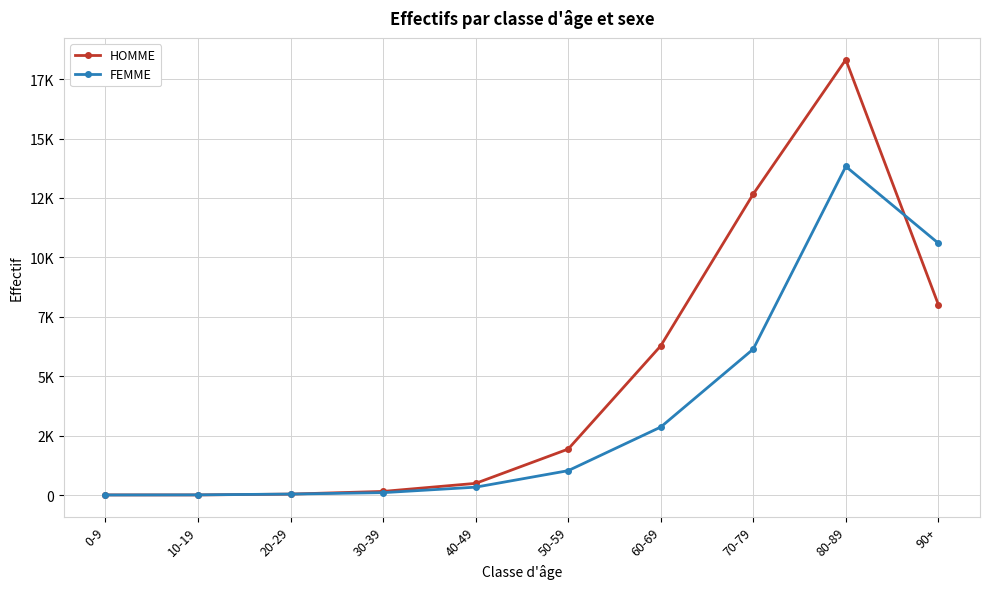

How many intersections are there between FEMME and HOMME?

3